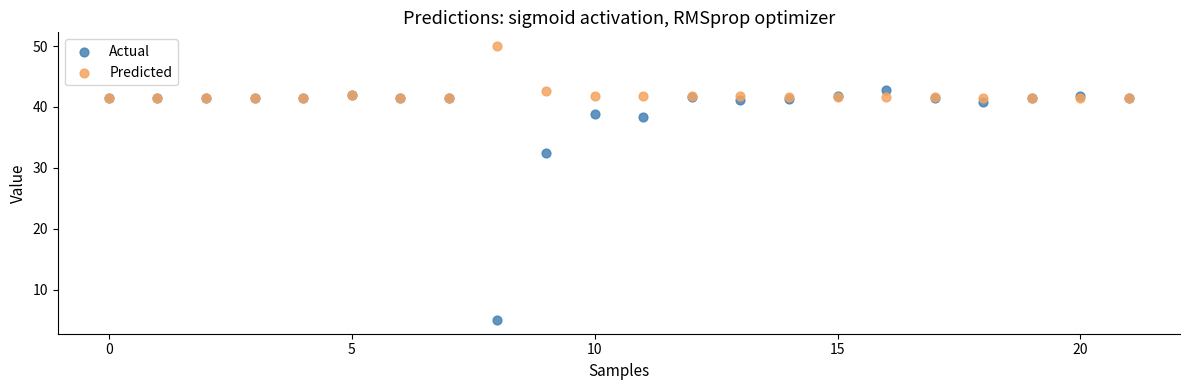

Which series reaches the maximum Y coordinate?

Predicted